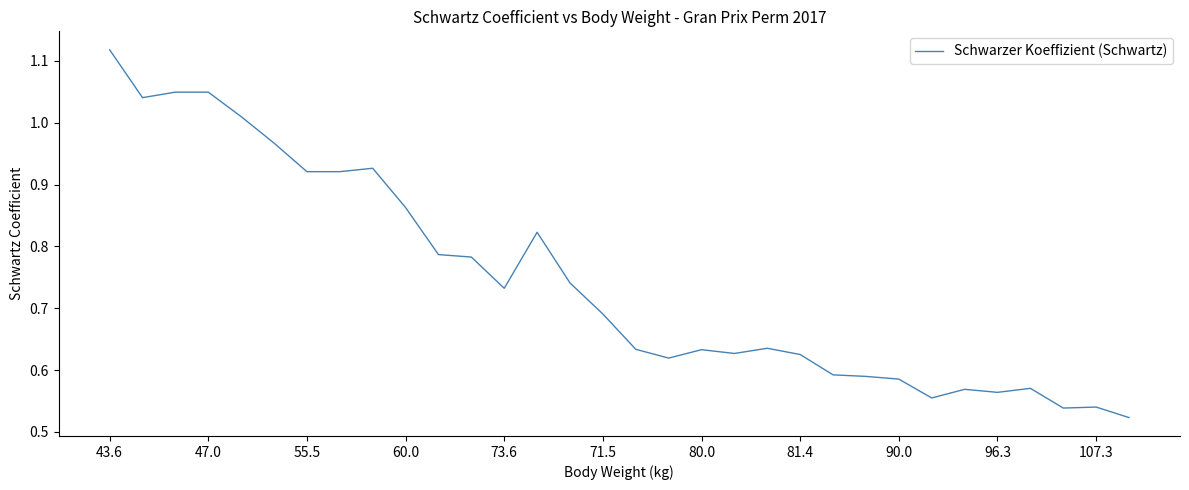

Is this an area chart (filled region under the line)?

No